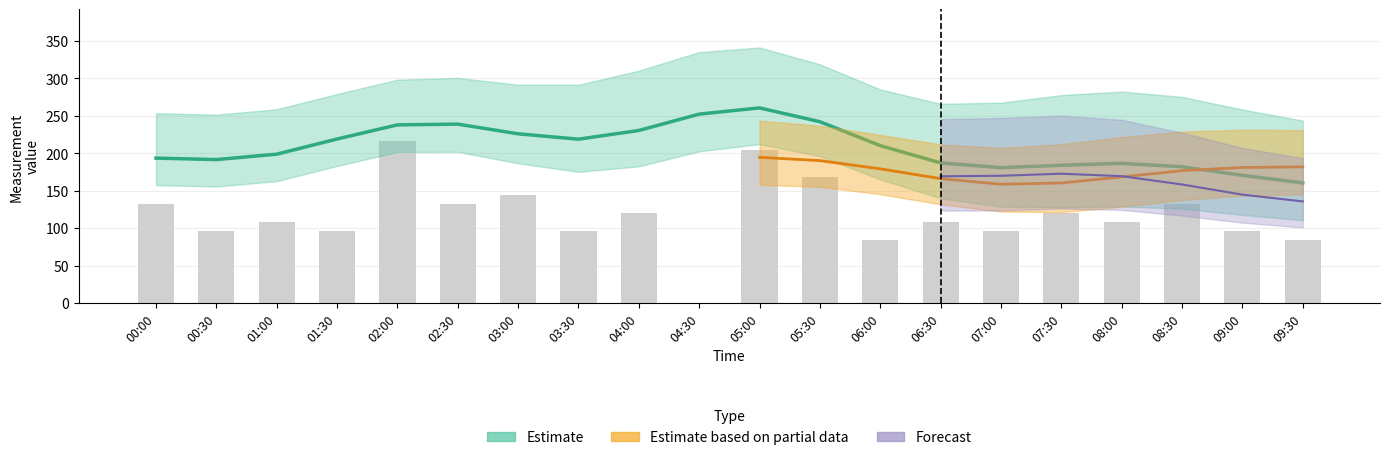

What is the change in value from 00:30 to 04:00?

+24